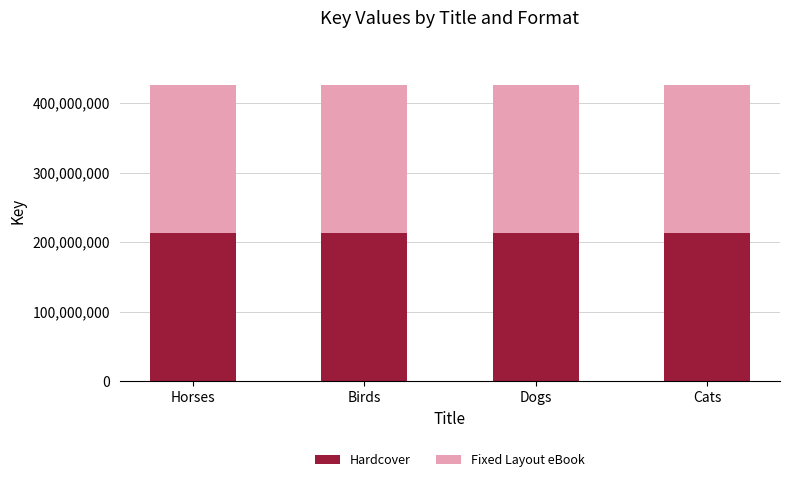

The Hardcover series shows 212793966 at Dogs. True or false?

True